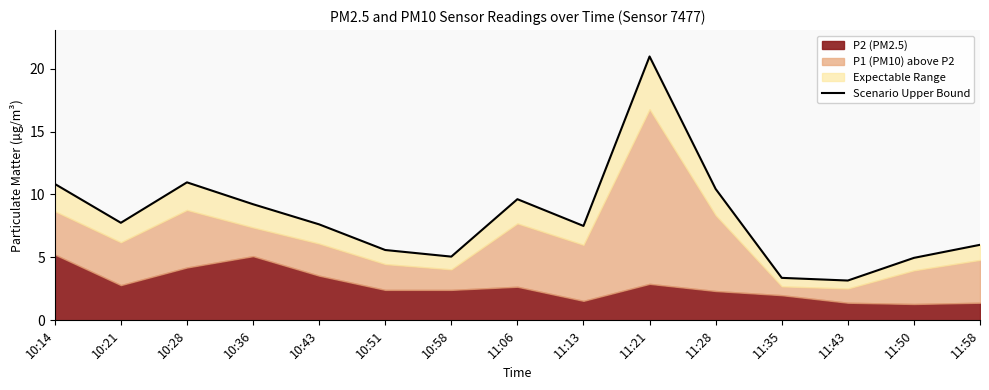

What position from the right is 10:43?

11